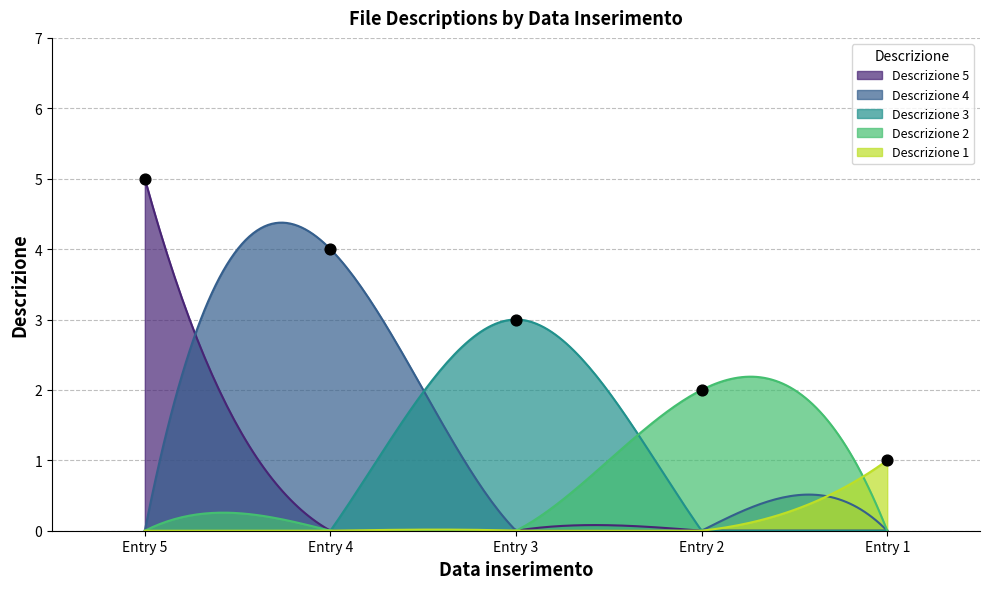

True or false: Descrizione 4 has a value of 2.6 at Entry 1.

False